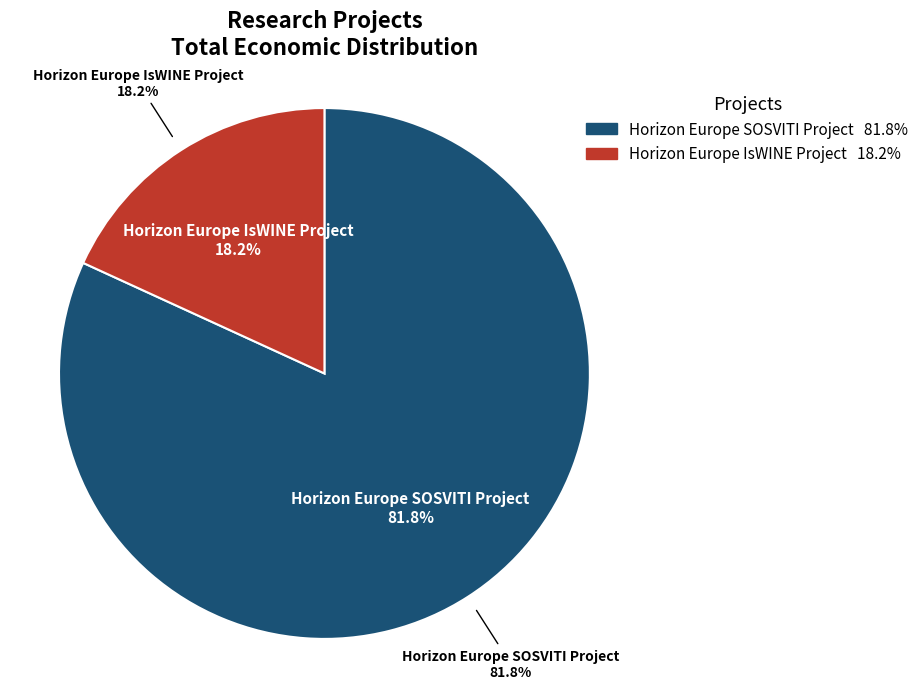

Which slice is the largest?

Horizon Europe SOSVITI Project